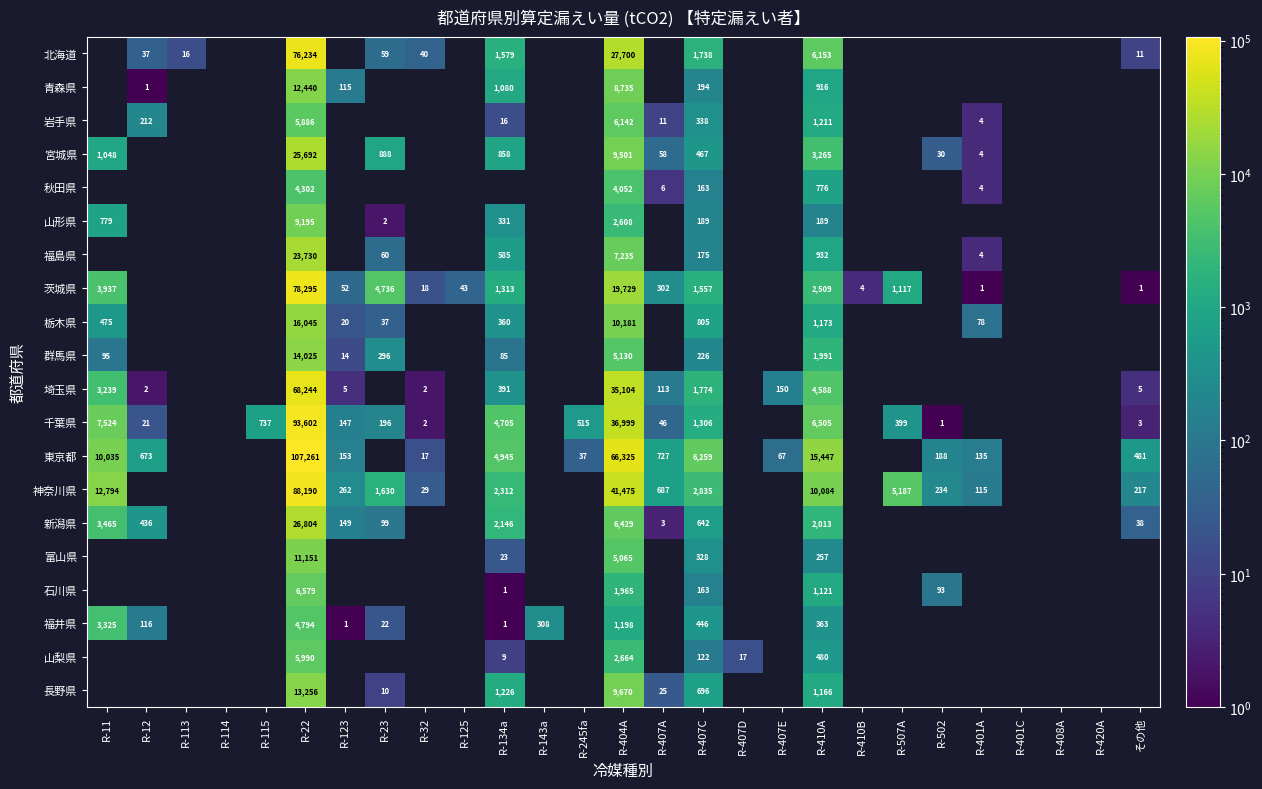

What is the sum of the 宮城県 values at R-23 and R-22?

26580